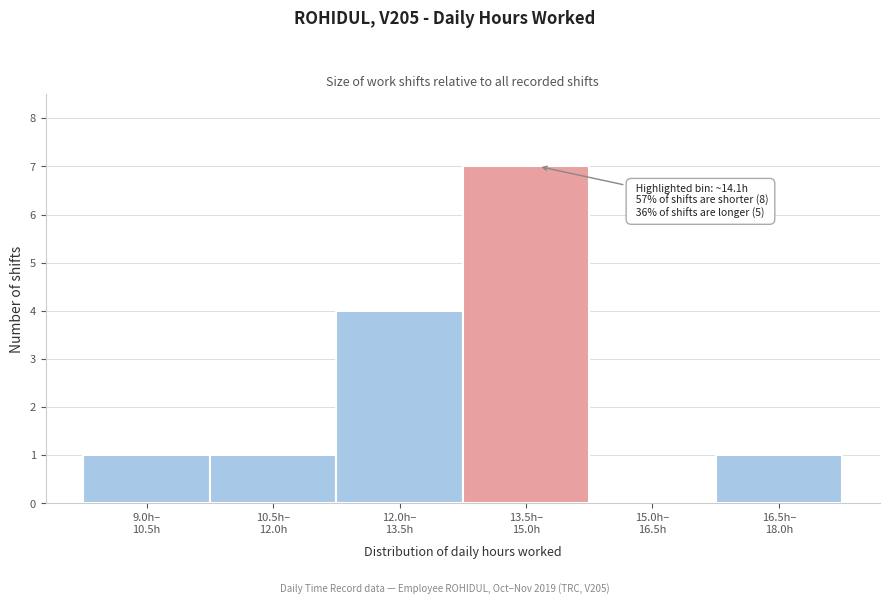

What is the sum of all values?

14